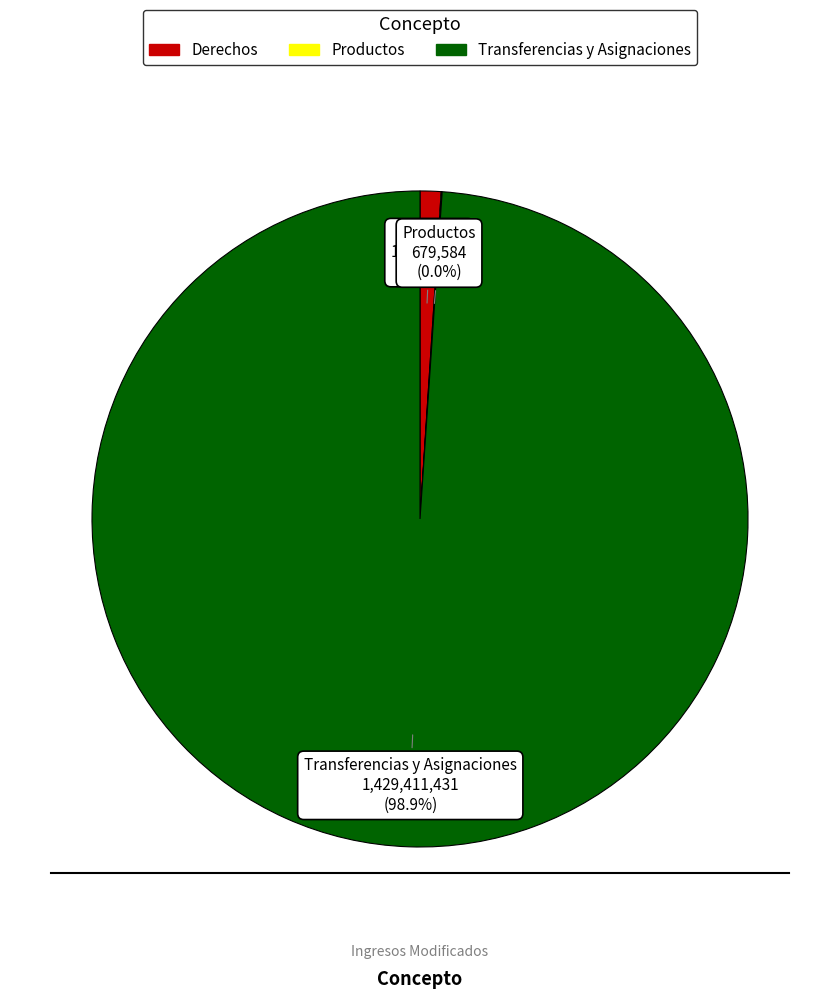

Does any single category account for the majority?

Yes